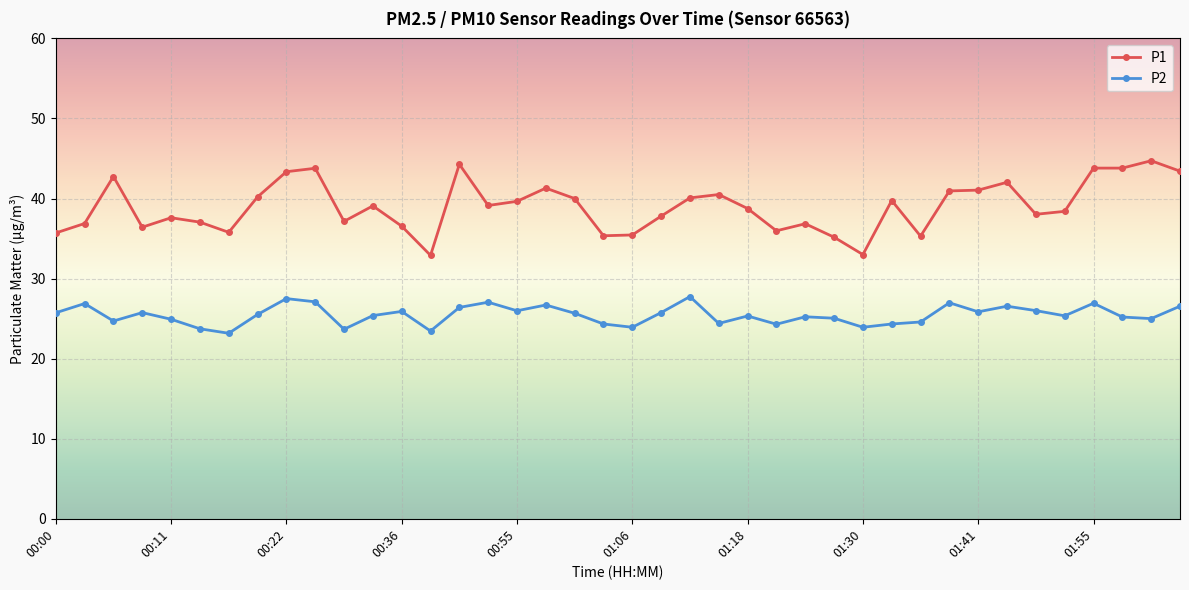

Which series has the largest total across all categories?

P1